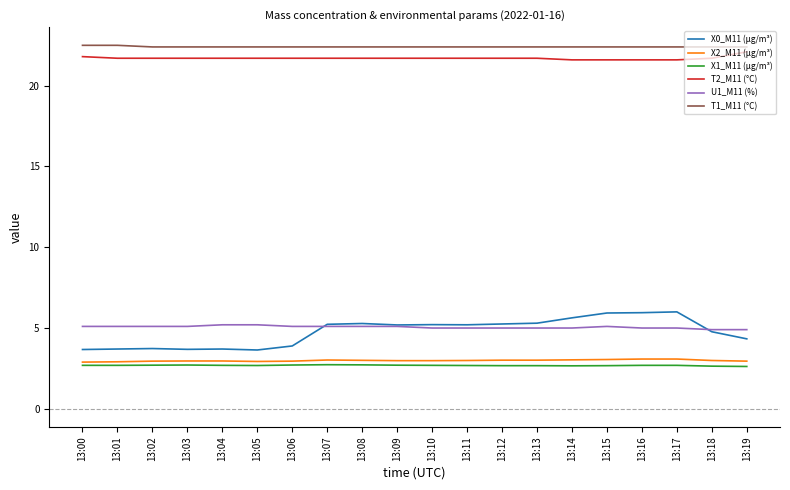

What is the total value across all series at 13:18?

59.4